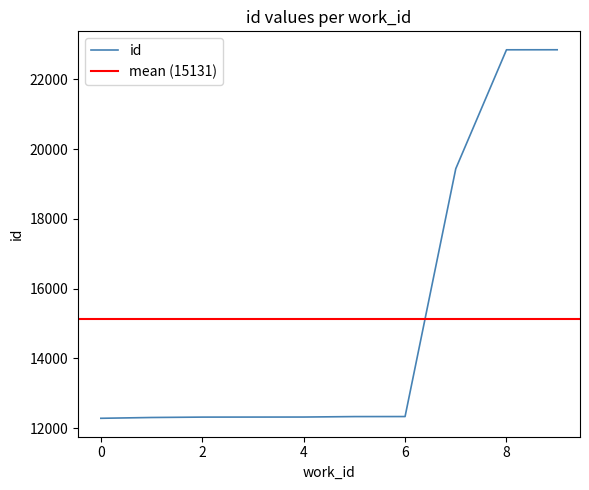

Between 4675 and 4675, which is larger?

4675